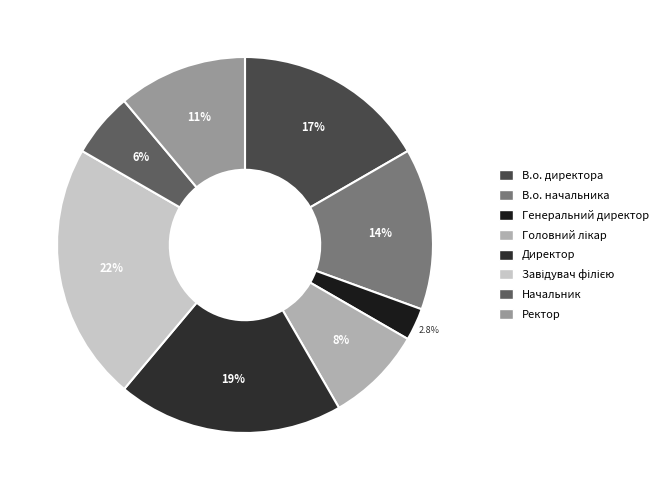

What percentage do В.о. директора and Ректор together represent?

27.8%